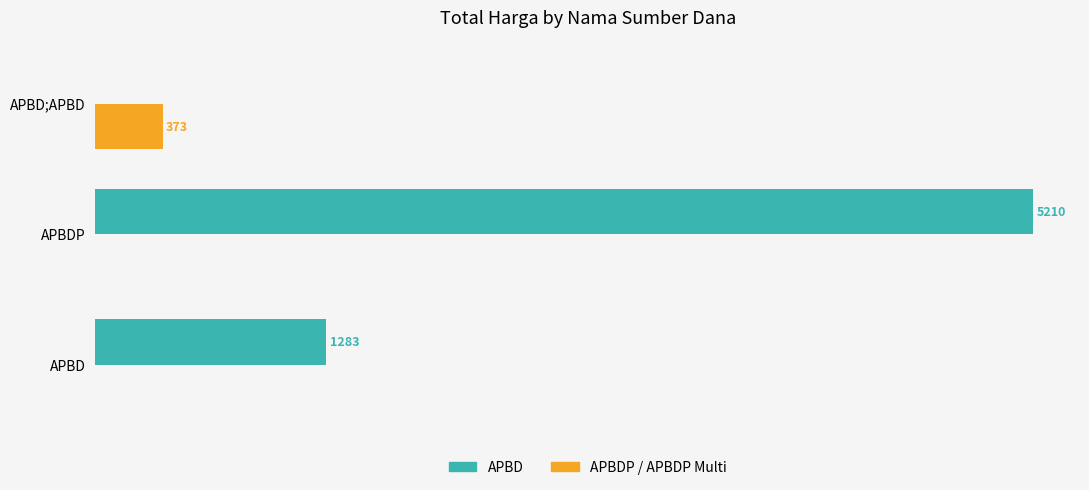

At which category is the sum across all series the highest?

APBDP